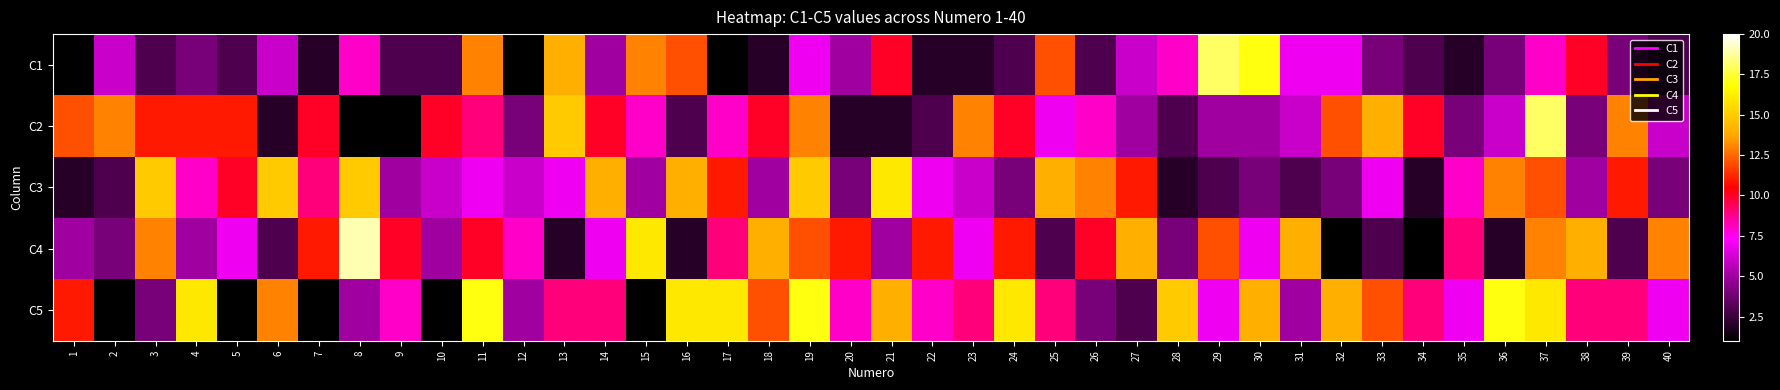

Reading left to right, extract all data points from this chart.

C1: 1=1	2=6	3=3	4=4	5=3	6=6	7=2	8=8	9=3	10=3	11=13	12=1	13=14	14=5	15=13	16=12	17=1	18=2	19=7	20=5	21=10	22=2	23=2	24=3	25=12	26=3	27=6	28=8	29=18	30=17	31=7	32=7	33=4	34=3	35=2	36=4	37=8	38=10	39=4	40=3
C2: 1=12	2=13	3=11	4=11	5=11	6=2	7=10	8=1	9=1	10=10	11=9	12=4	13=15	14=10	15=8	16=3	17=8	18=10	19=13	20=2	21=2	22=3	23=13	24=10	25=7	26=8	27=5	28=3	29=5	30=5	31=6	32=12	33=14	34=10	35=4	36=6	37=18	38=4	39=13	40=6
C3: 1=2	2=3	3=15	4=8	5=10	6=15	7=9	8=15	9=5	10=6	11=7	12=6	13=7	14=14	15=5	16=14	17=11	18=5	19=15	20=4	21=16	22=7	23=6	24=4	25=14	26=13	27=11	28=2	29=3	30=4	31=3	32=4	33=7	34=2	35=8	36=13	37=12	38=5	39=11	40=4
C4: 1=5	2=4	3=13	4=5	5=7	6=3	7=11	8=19	9=10	10=5	11=10	12=8	13=2	14=7	15=16	16=2	17=9	18=14	19=12	20=11	21=5	22=11	23=7	24=11	25=3	26=10	27=14	28=4	29=12	30=7	31=14	32=1	33=3	34=1	35=9	36=2	37=13	38=14	39=3	40=13
C5: 1=11	2=1	3=4	4=16	5=1	6=13	7=1	8=5	9=8	10=1	11=17	12=5	13=9	14=9	15=1	16=16	17=16	18=12	19=17	20=8	21=14	22=8	23=9	24=16	25=9	26=4	27=3	28=15	29=7	30=14	31=5	32=14	33=12	34=9	35=7	36=17	37=16	38=9	39=9	40=7